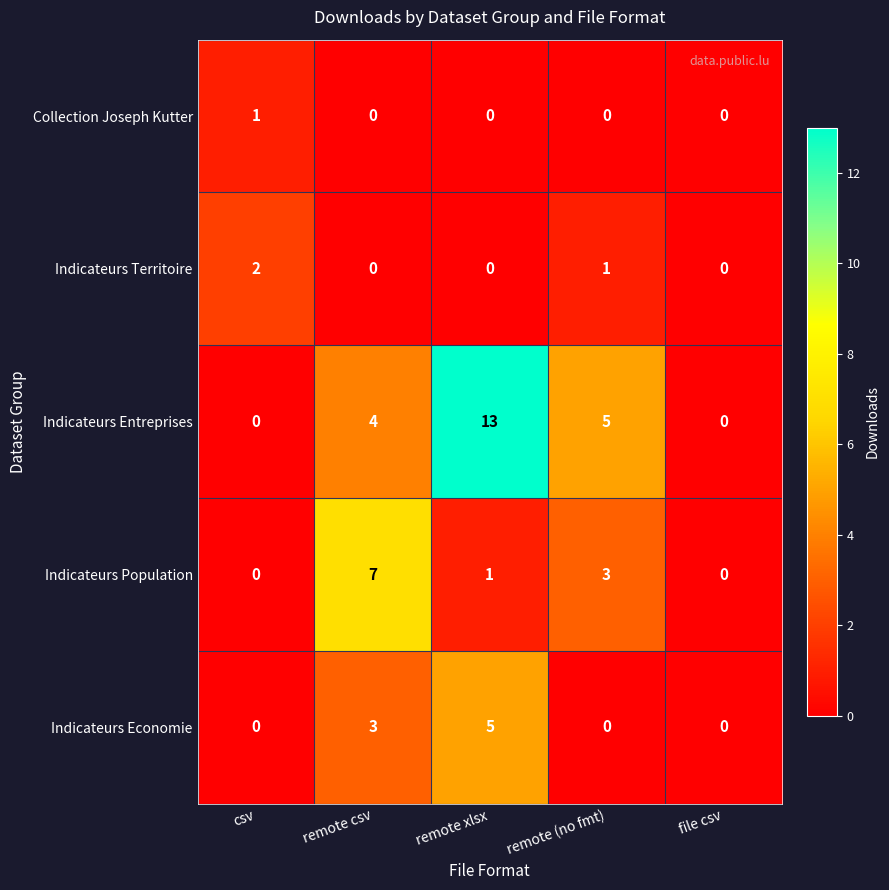

Count the number of data series in this chart.

5